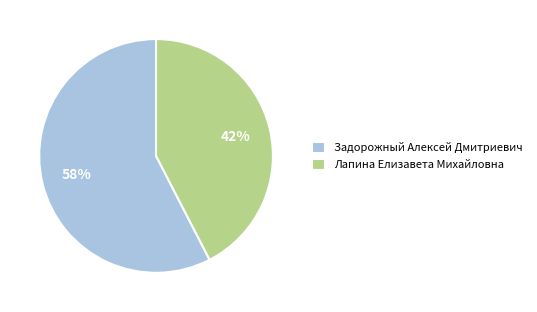

To the nearest percent, what is the combined percentage of Задорожный Алексей Дмитриевич and Лапина Елизавета Михайловна?

100%